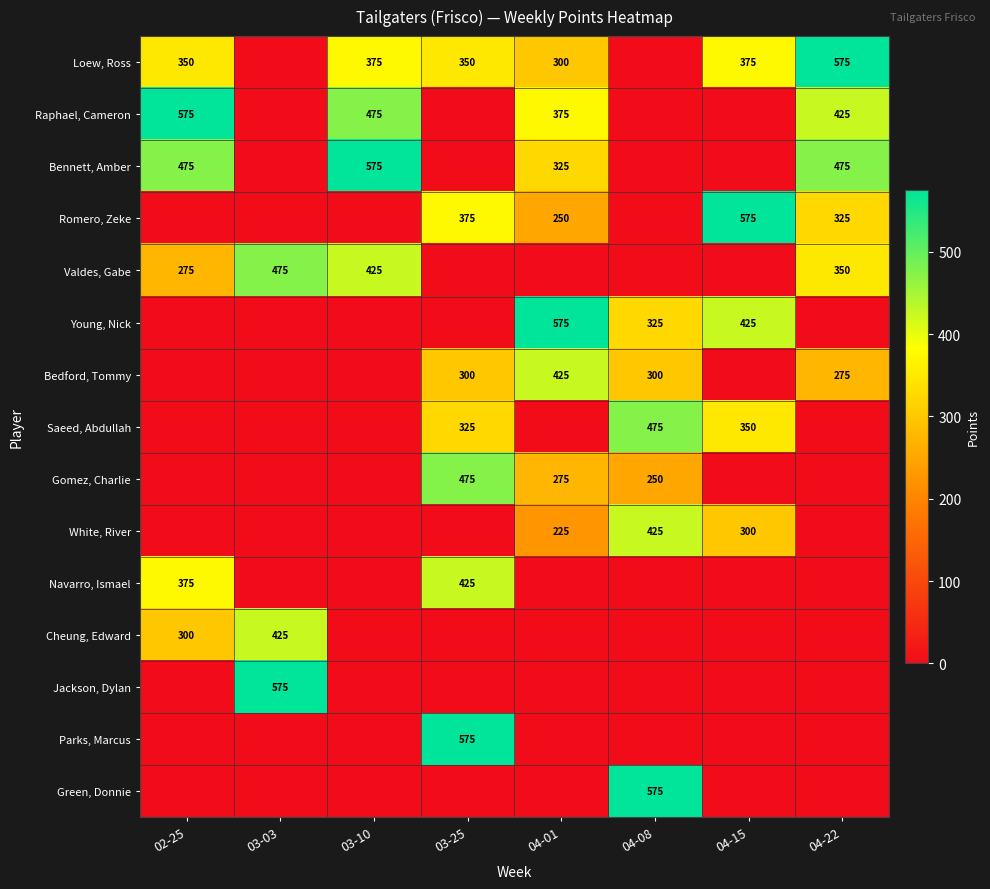

What is the sum of the Bennett, Amber values at 04-01 and 04-22?

800